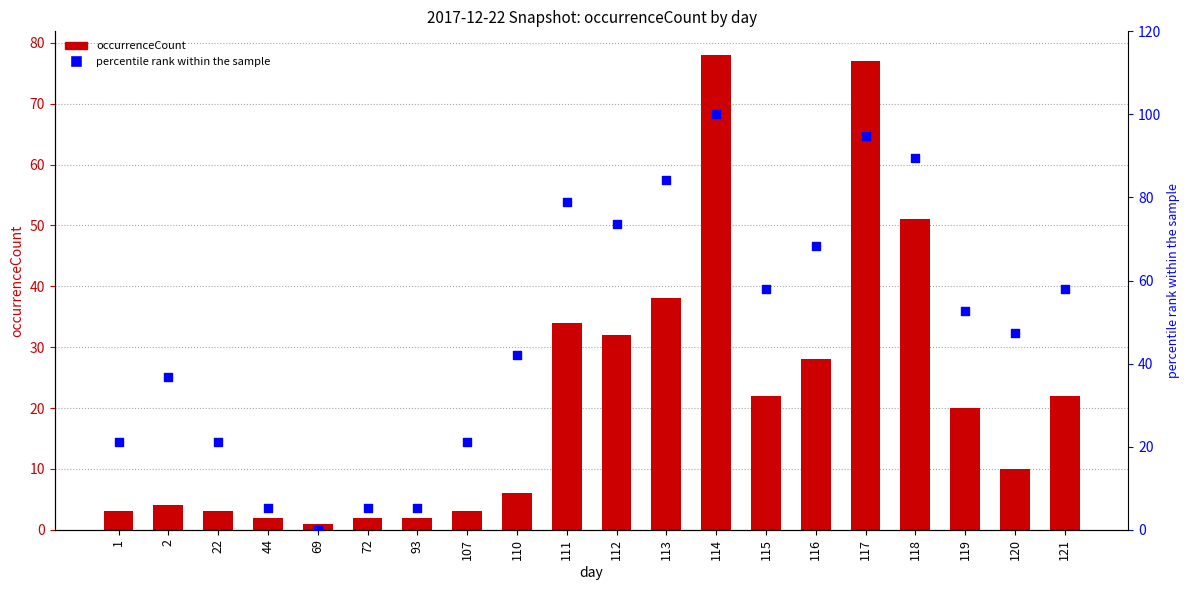

What are all the series names shown in the legend?

occurrenceCount, percentile rank within the sample